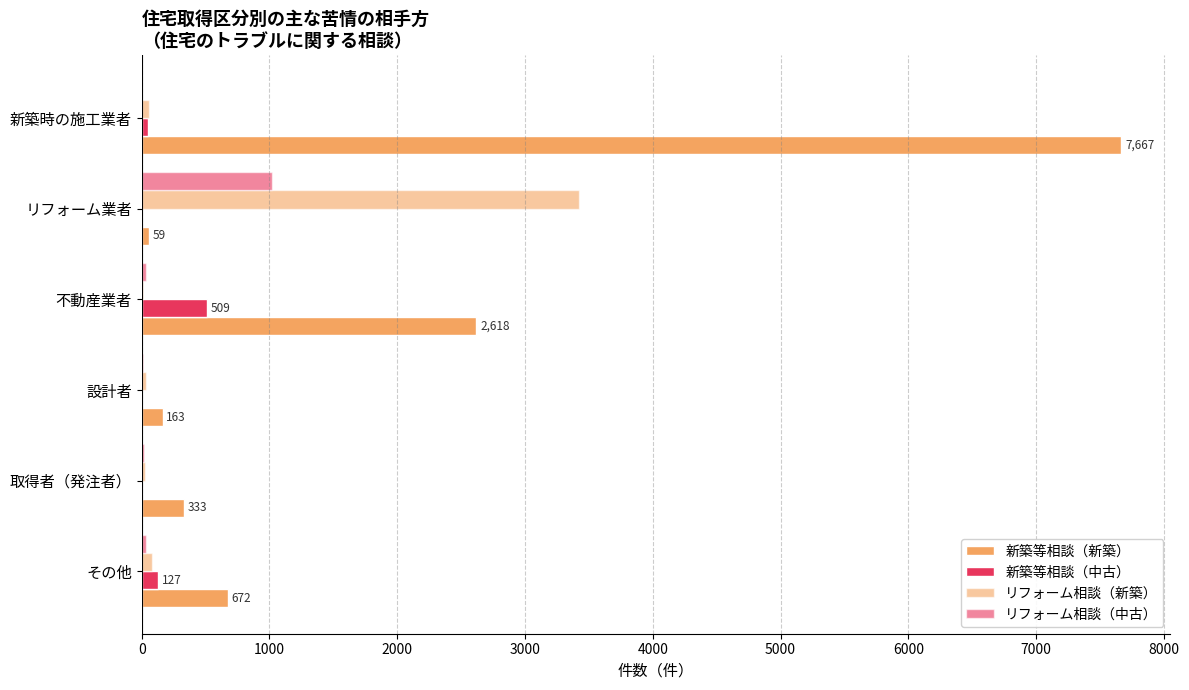

Are the bars grouped side by side (vs. stacked)?

Yes